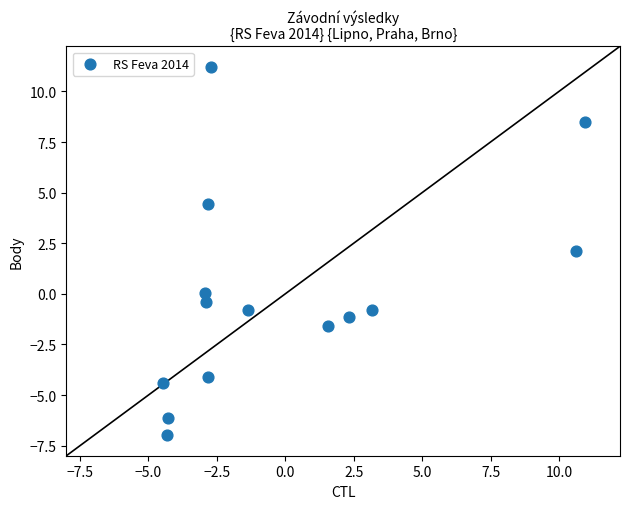

What is the range of Y values (max minus min)?

18.2